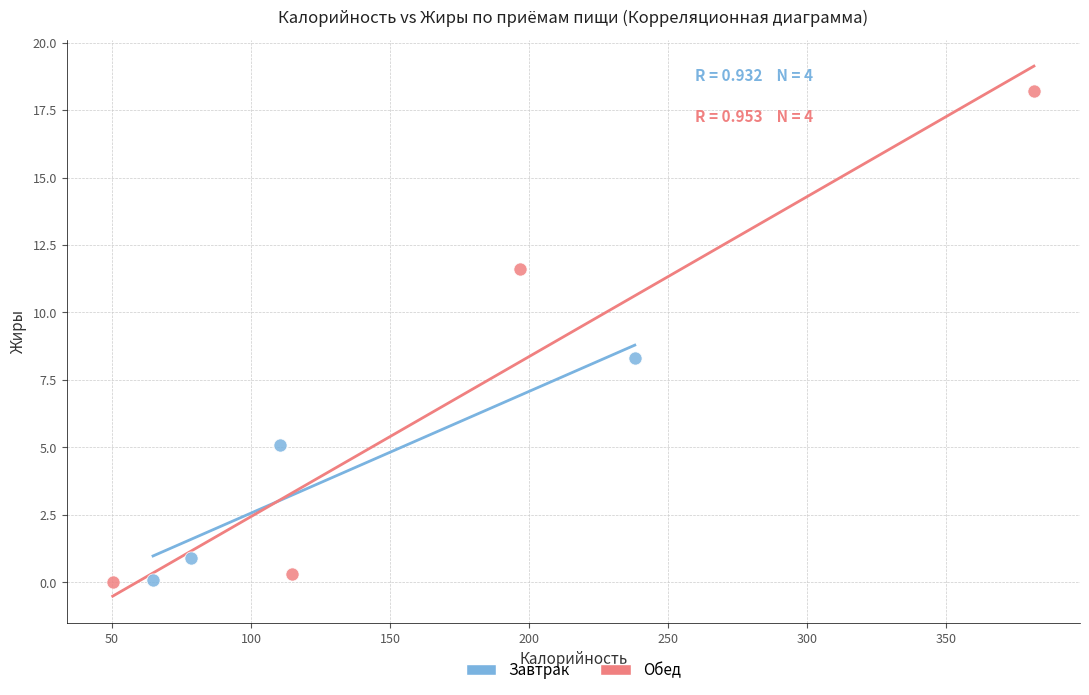

Which series has the largest Y range (max minus min)?

Обед